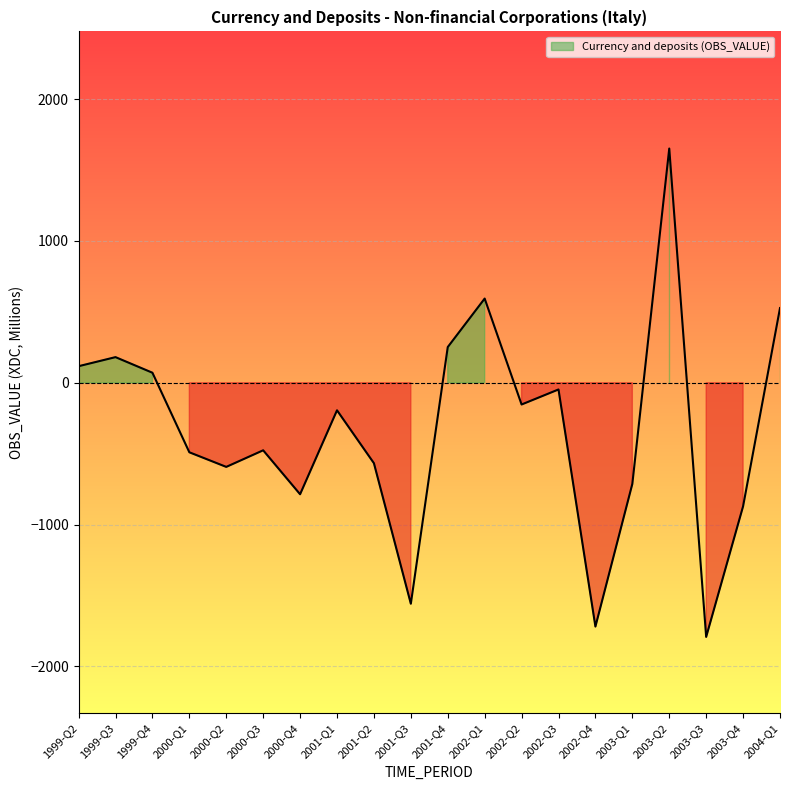

What is the change in value from 1999-Q2 to 2001-Q3?

-1675